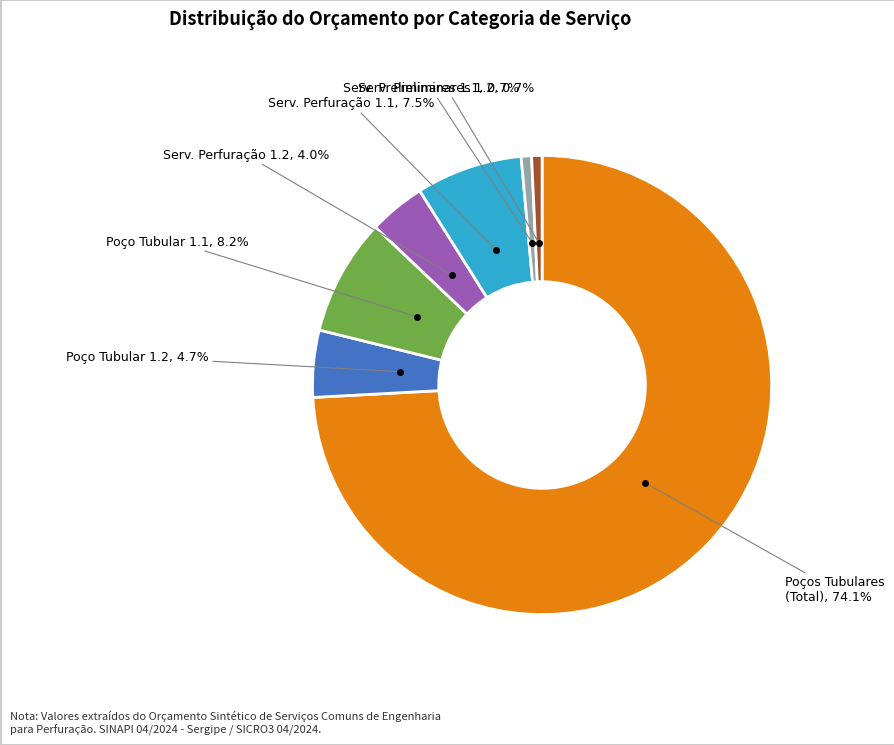

Is there a majority slice in this chart?

Yes